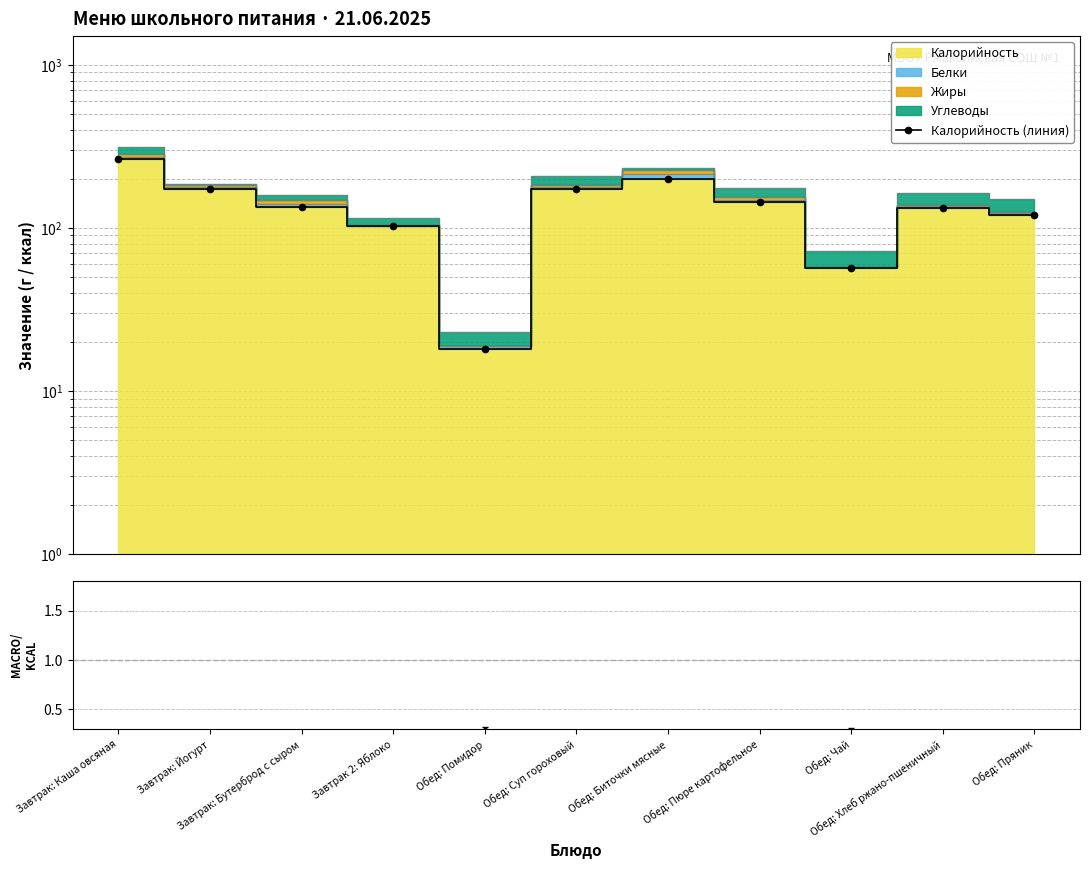

What is the label of the 3rd point from the right?

Обед: Чай